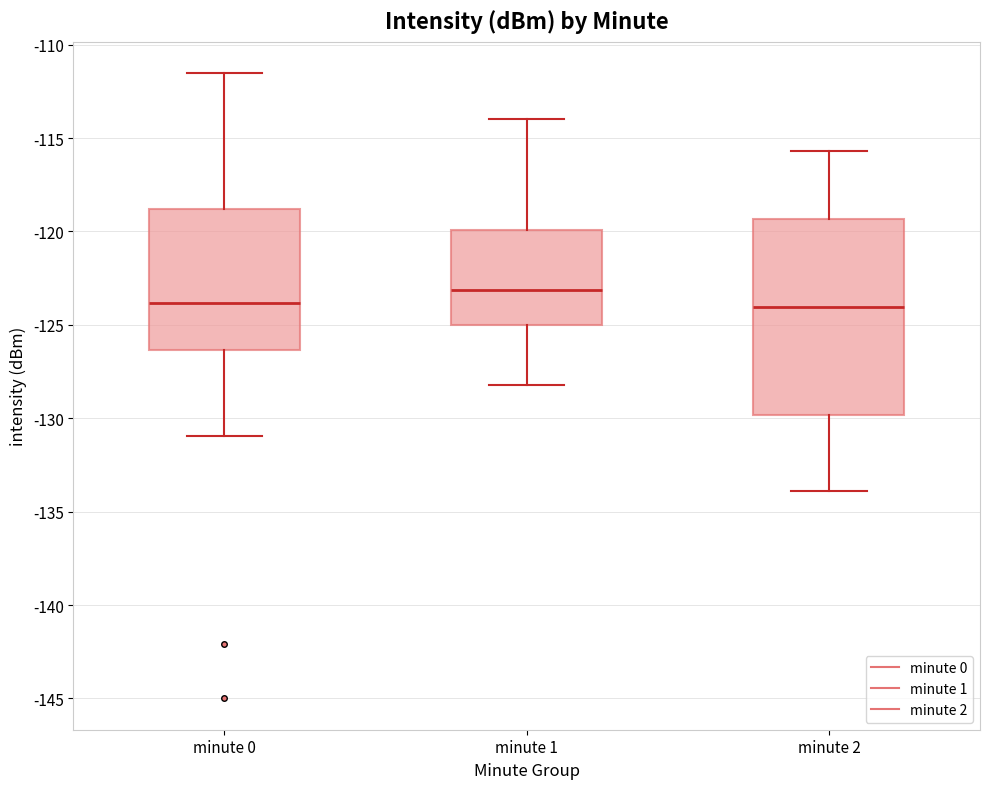

Reading left to right, transcribe this box plot: for each box, give where its median line is, the range the box spans, and where its two whiskers end, as read against the y-axis. The values are not printed on the chart, so give them approximately, as read against the axis.

minute 0: median -124.0, box -126.5 to -119.0, whiskers -131.0 to -111.5
minute 1: median -123.0, box -125.0 to -120.0, whiskers -128.0 to -114.0
minute 2: median -124.0, box -130.0 to -119.5, whiskers -134.0 to -115.5